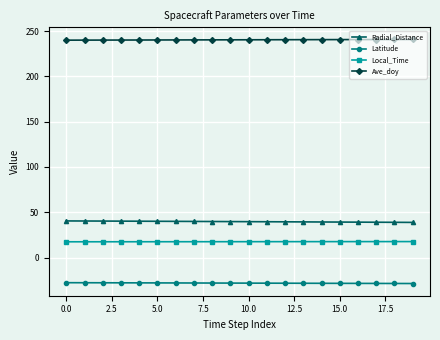

What is the value of the Latitude point at the 15th from the left?

-28.5